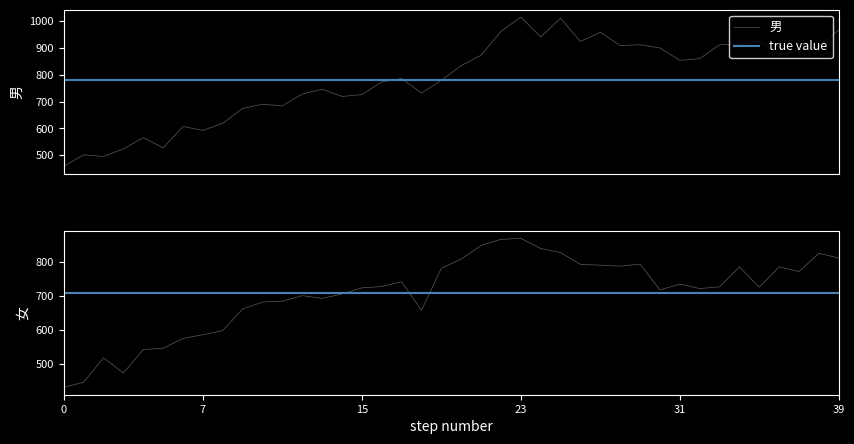

Which series has the largest range (max minus min)?

男